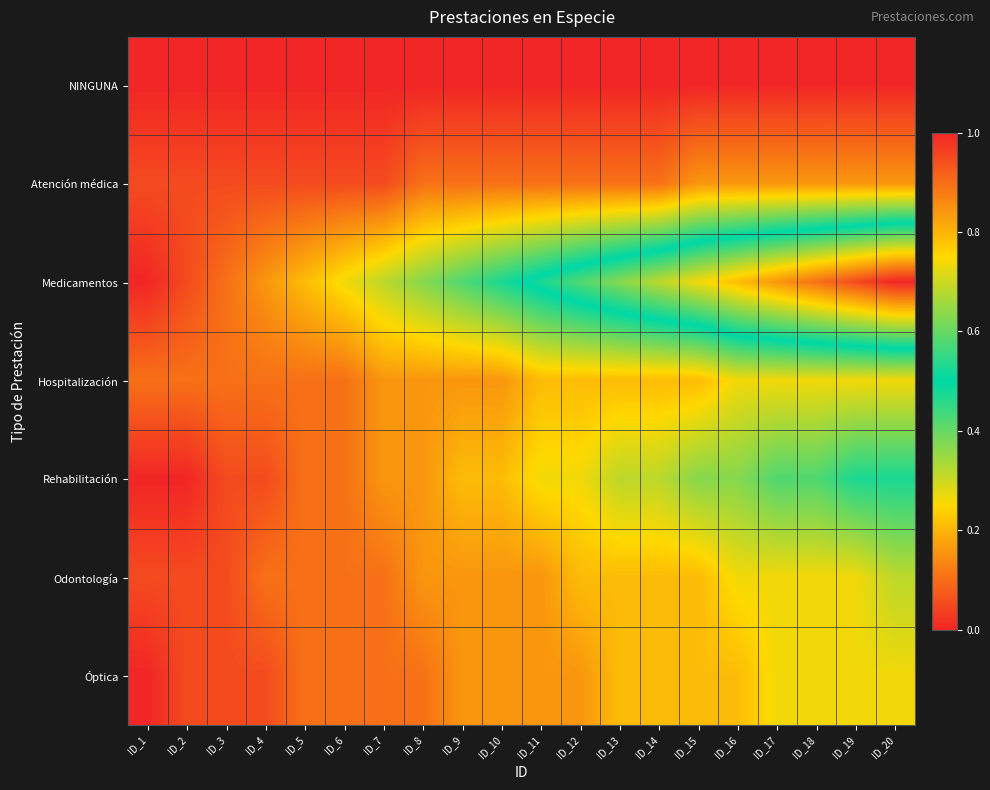

Which category has the highest value across all series?

ID_20